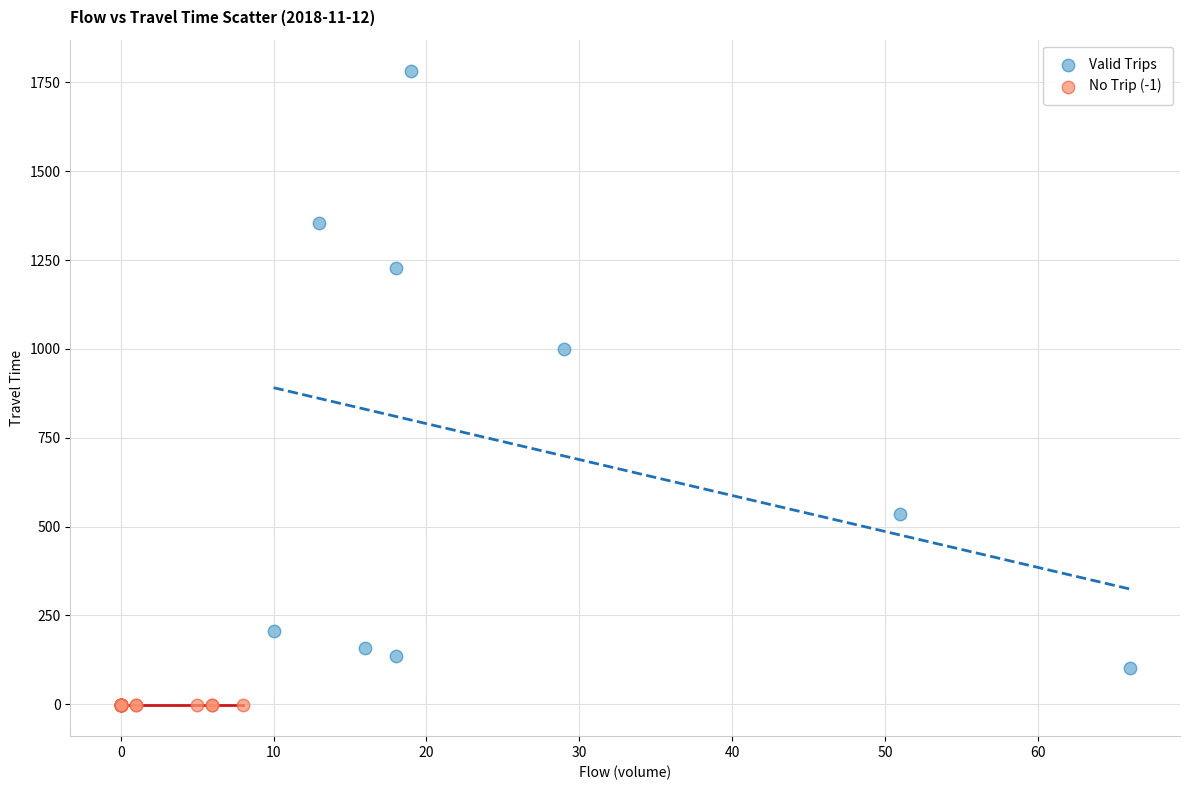

Which series contains the highest Y value?

Valid Trips